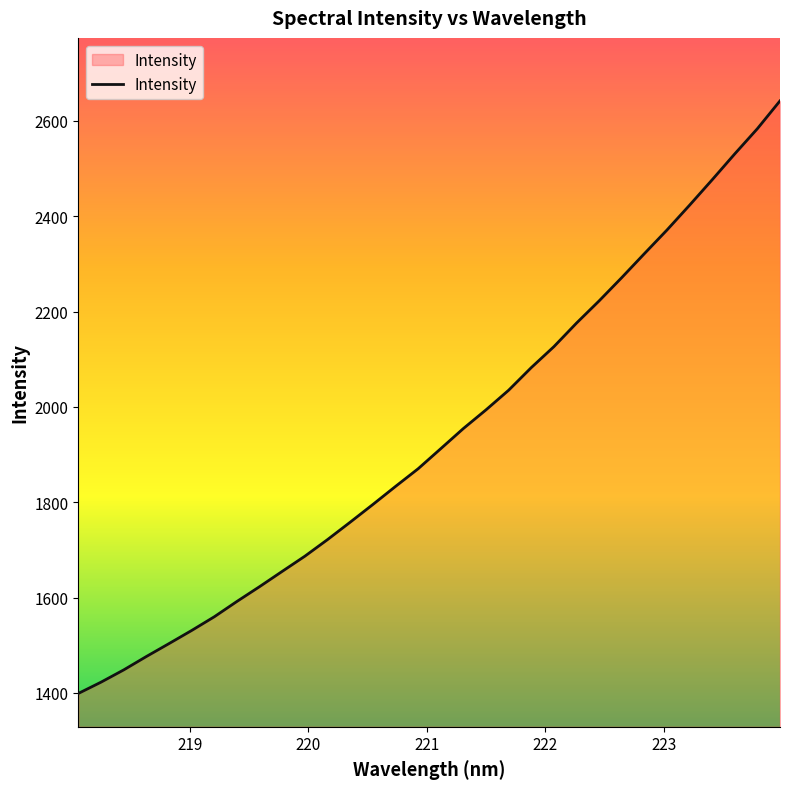

What is the difference between the maximum and minimum values?

1242.8